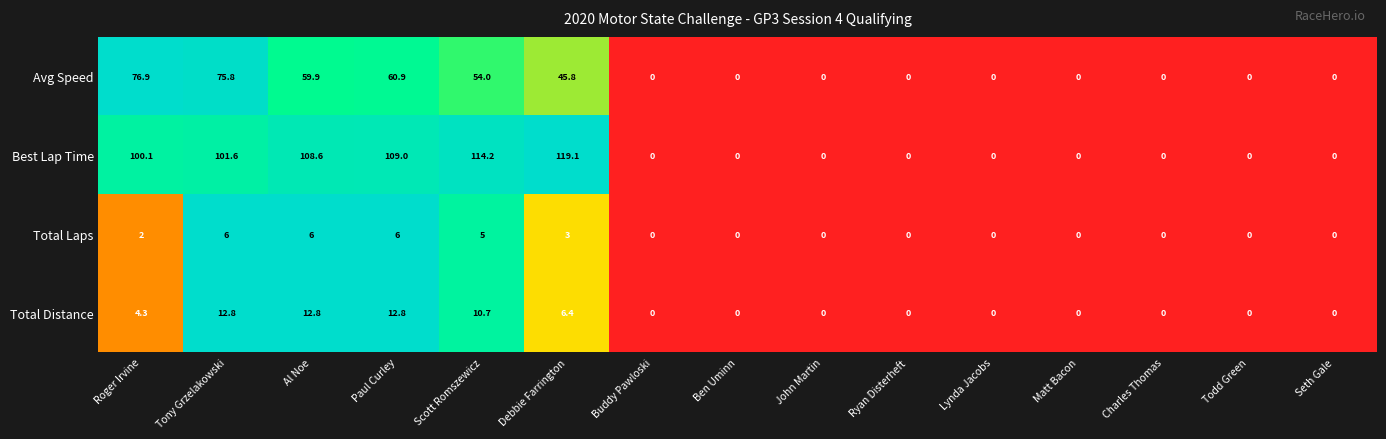

What is the difference between the Best Lap Time values at Debbie Farrington and Paul Curley?

10.1